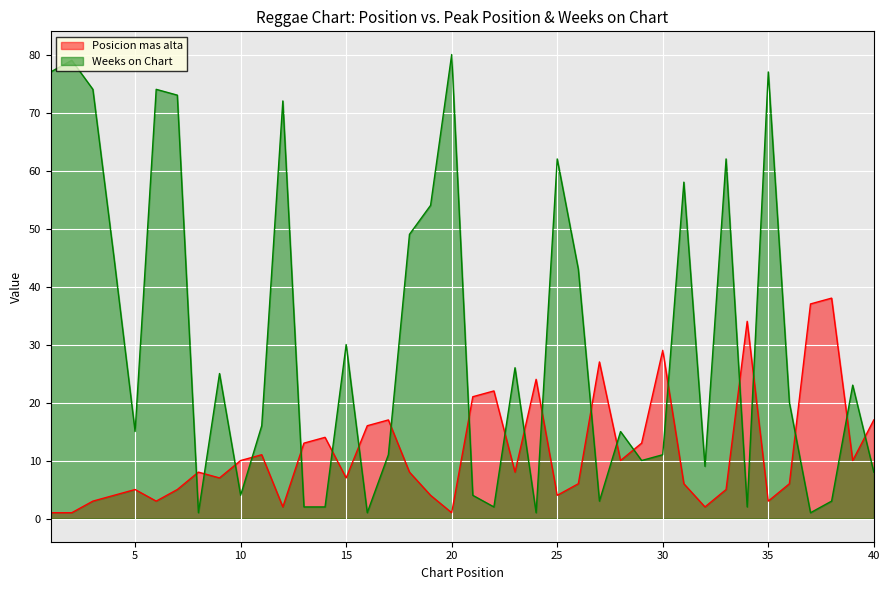

Does the chart display data point markers on the line(s)?

No